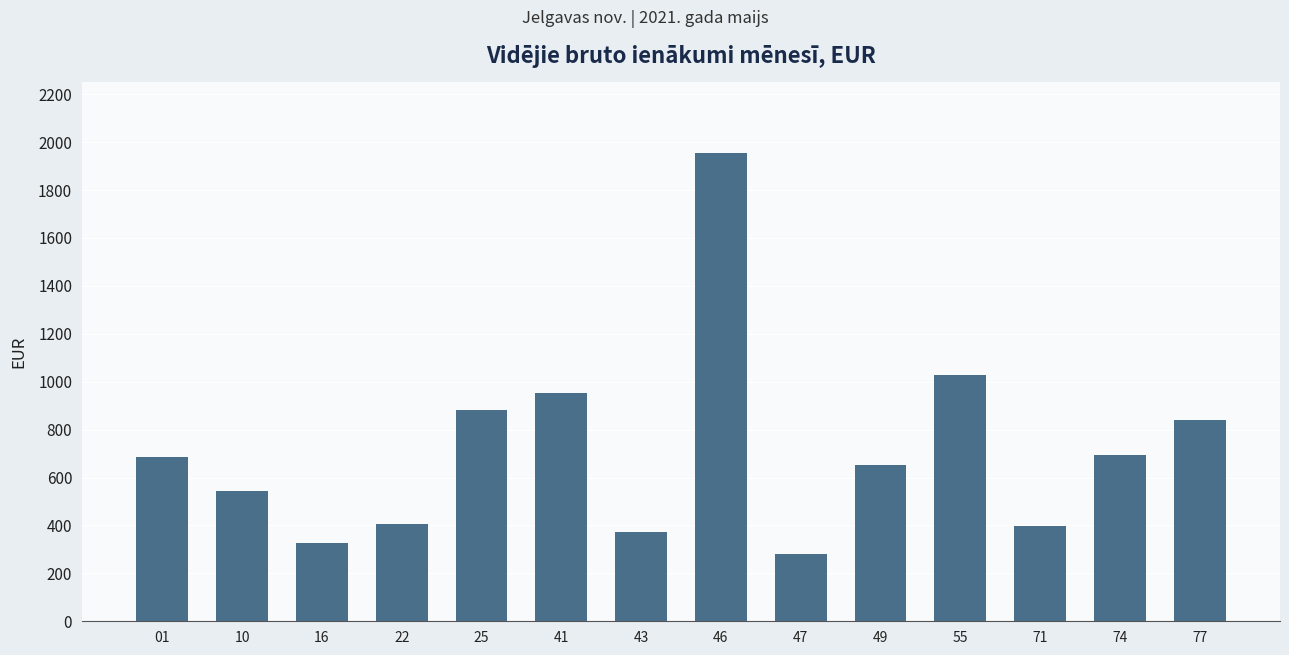

What is the value of the 11th bar from the left?

1027.6